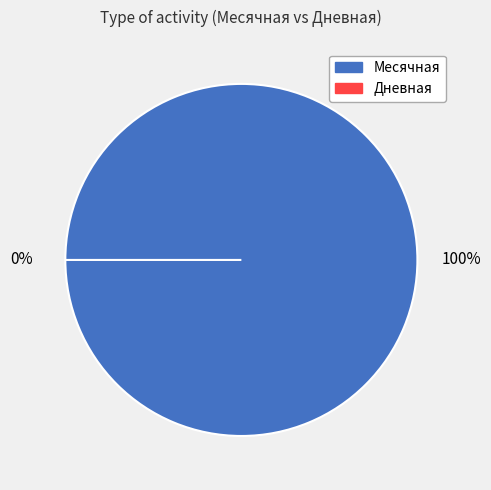

Is there a majority slice in this chart?

Yes